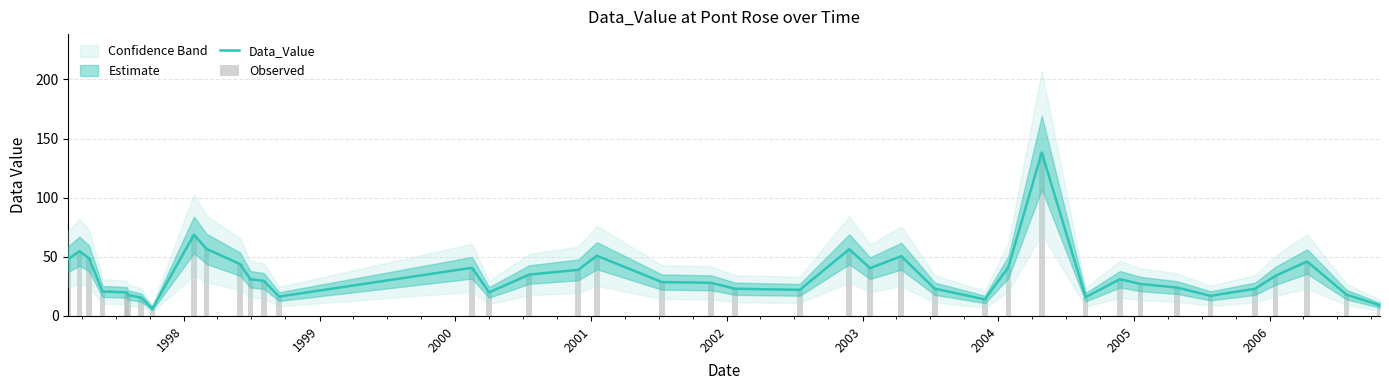

What is the label of the 37th bar from the right?

2000